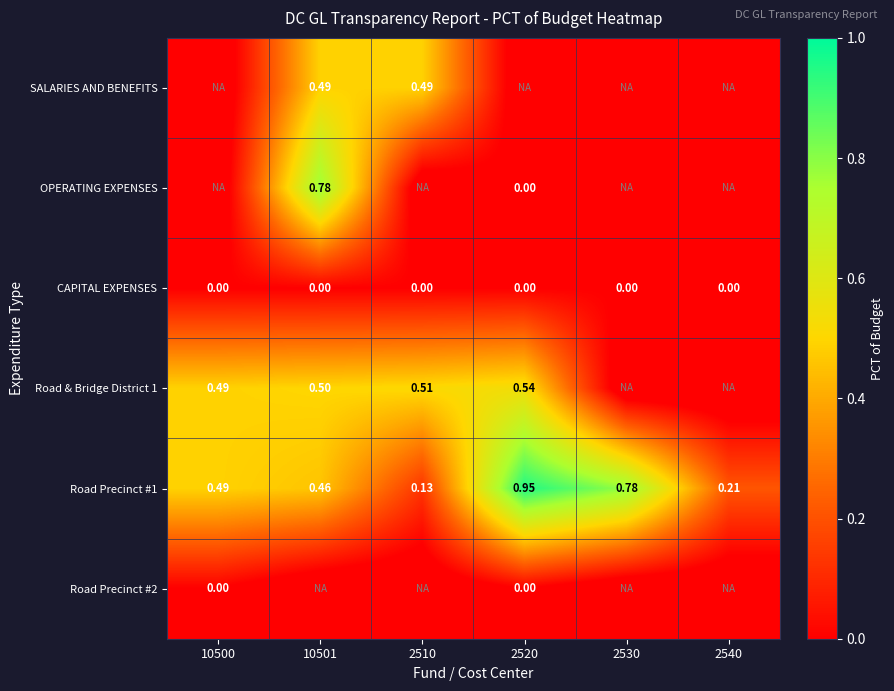

What is the average value of the Road Precinct #1 series?

0.5